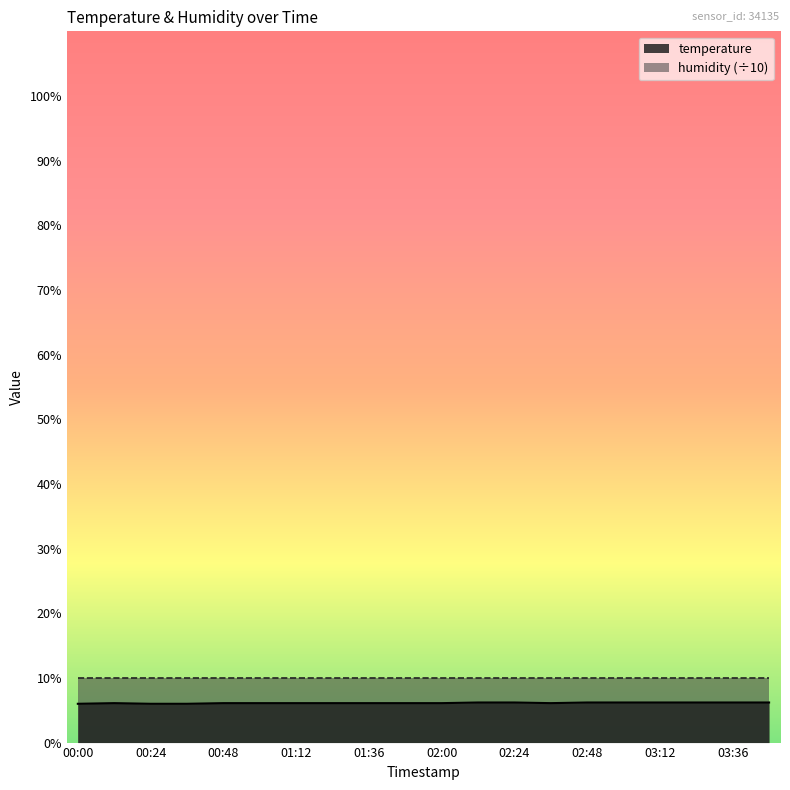

Approximately how many times larger is the value at 02:24 compared to 03:24?

1.0